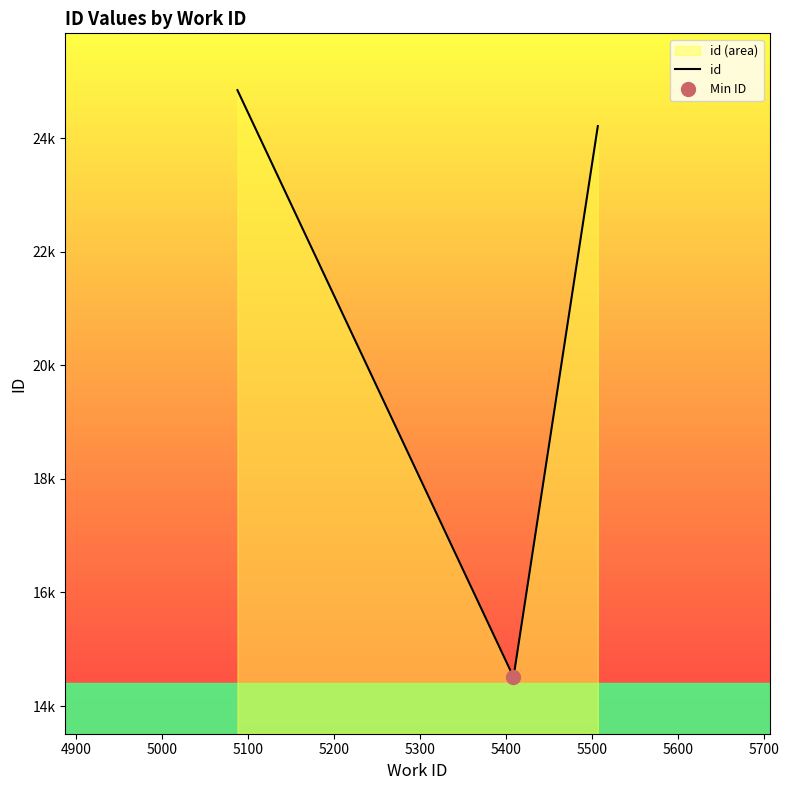

How many values are below 24210?

2